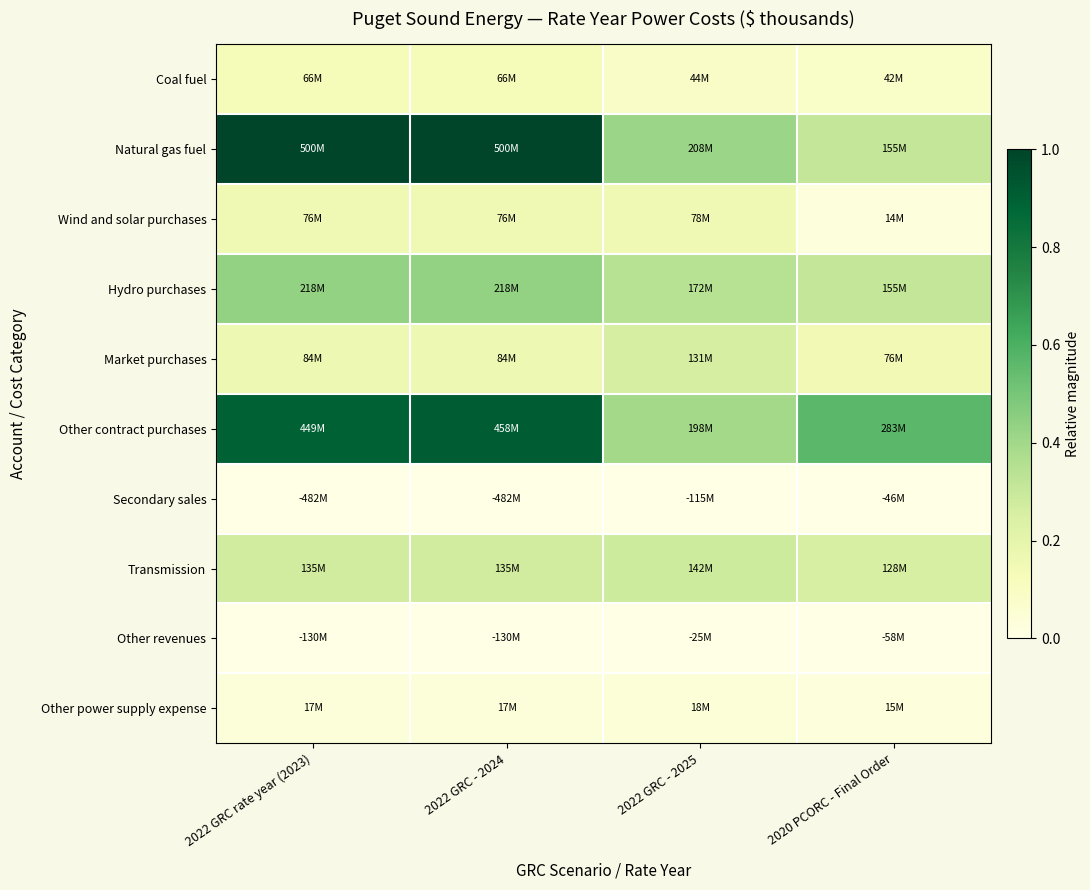

At which category does the chart reach its minimum across all series?

2022 GRC rate year (2023)